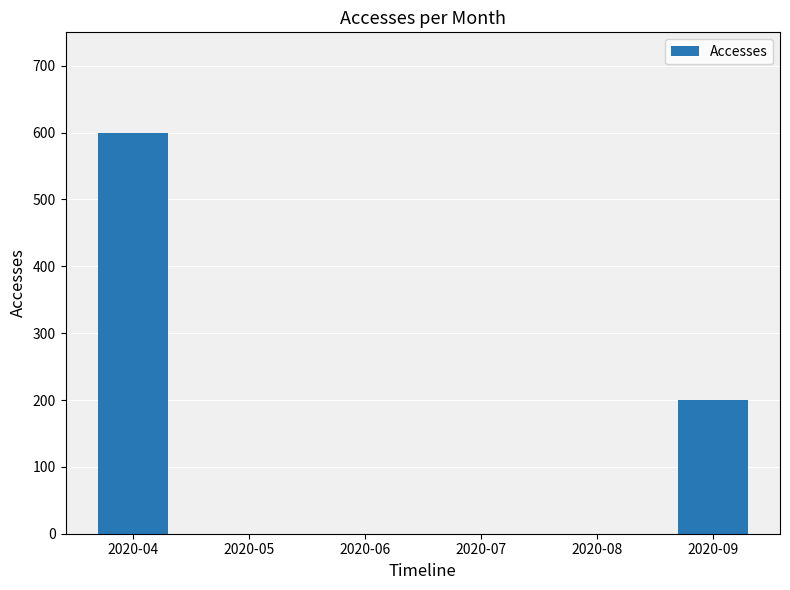

What is the difference between the values at 2020-05 and 2020-04?

600